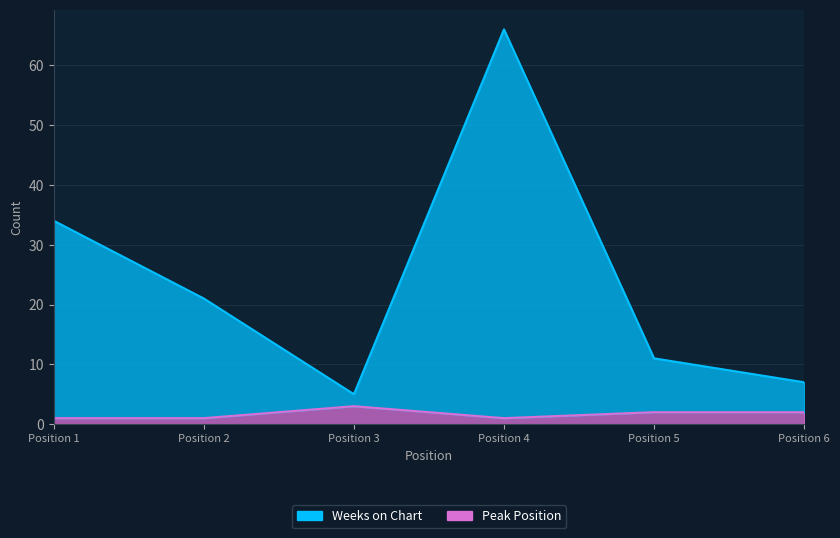

What is the maximum value for Weeks on Chart?

66